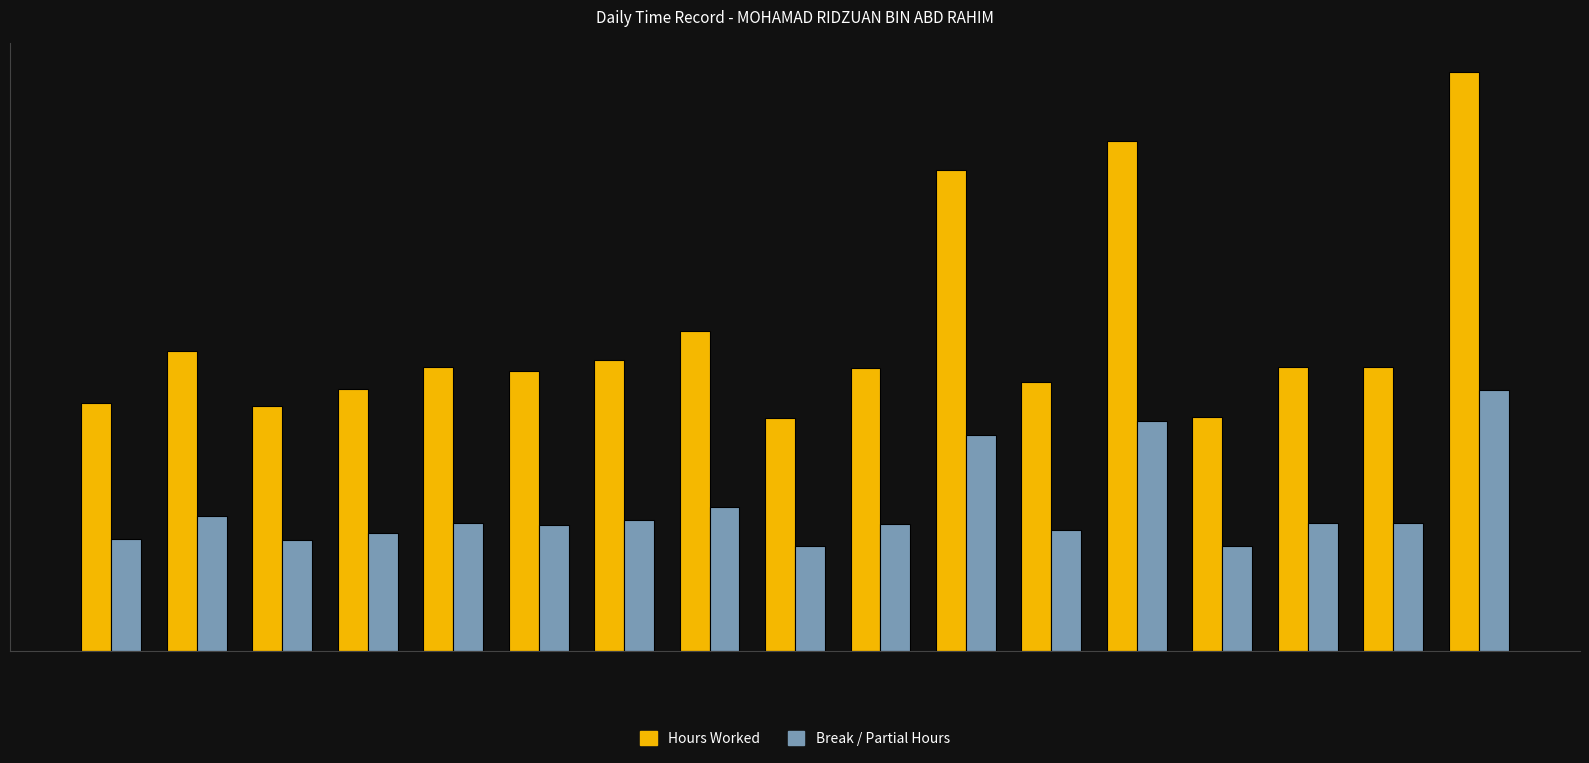

Which series has the largest total across all categories?

Hours Worked